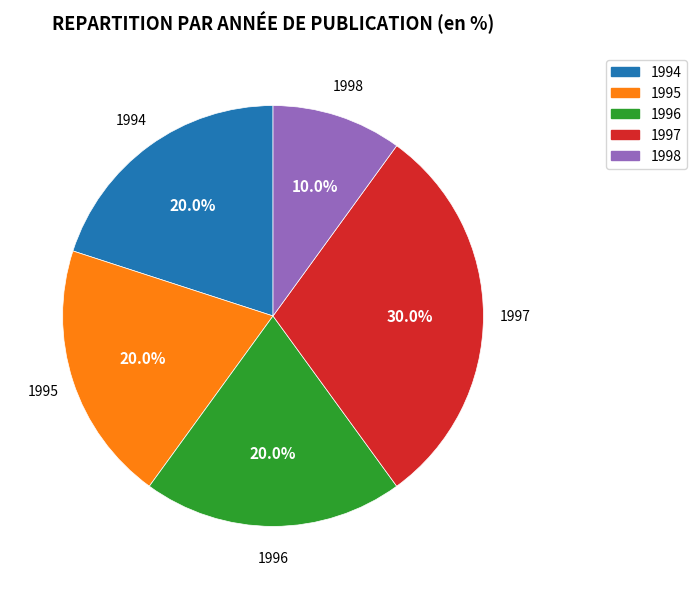

Which slice is the largest?

1997